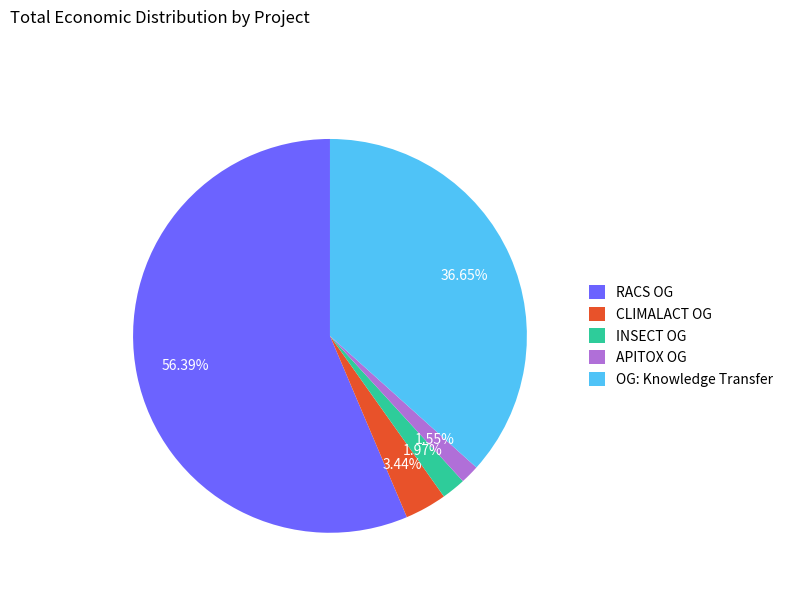

Is CLIMALACT OG the majority of the pie?

No